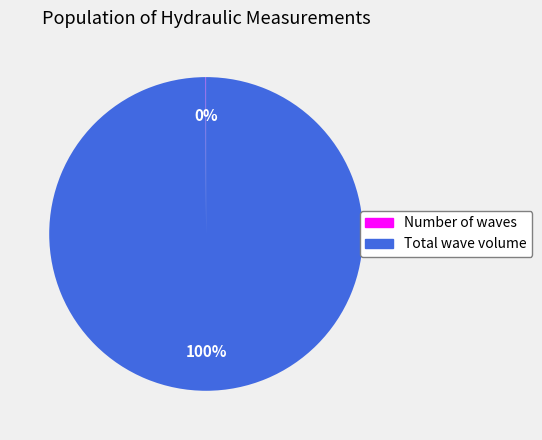

What is the majority slice?

Total wave volume